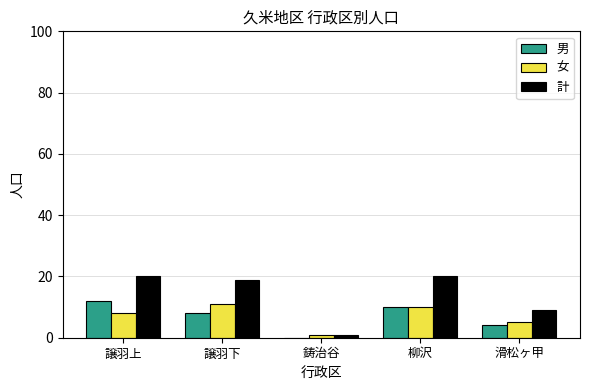

Is the value of 女 at 譲羽上 greater than the value of 男 at 鋳治谷?

Yes